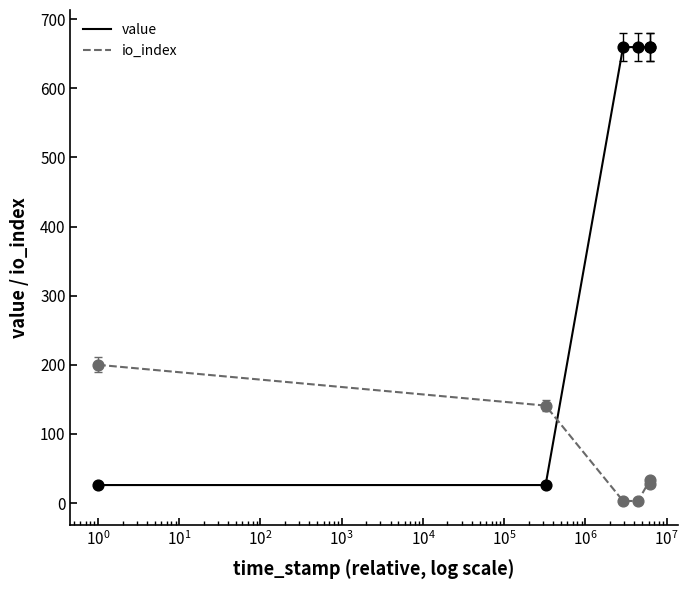

Which series has the largest total across all categories?

value